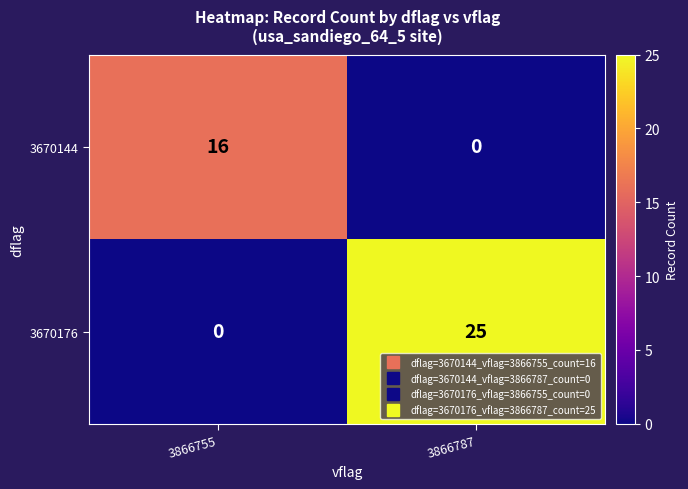

Count the number of data series in this chart.

2